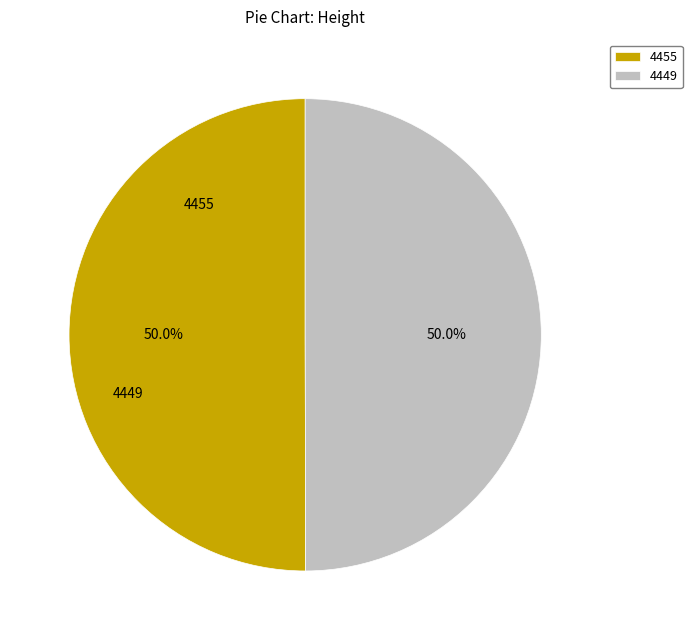

Which has a higher value, 4455 or 4449?

4455